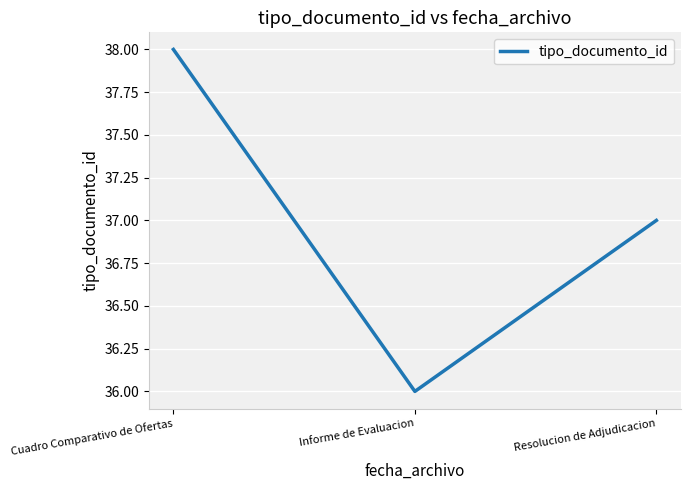

Which label corresponds to the largest value in the chart?

Cuadro Comparativo de Ofertas